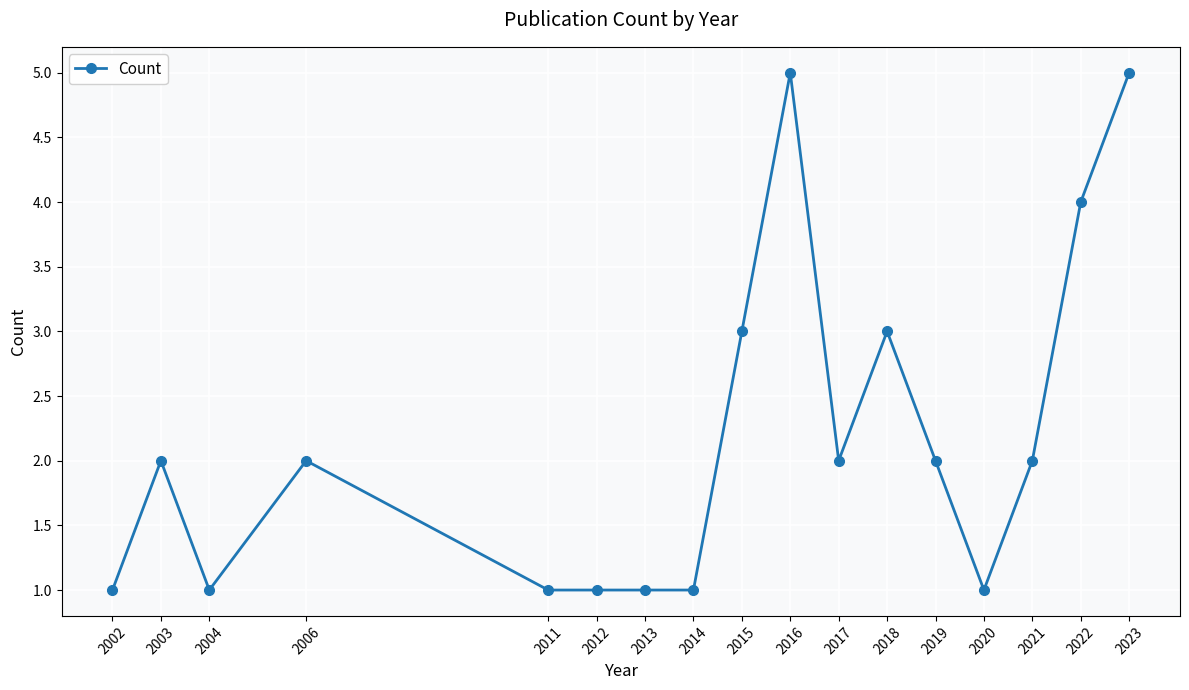

What is the sum of all values?

37